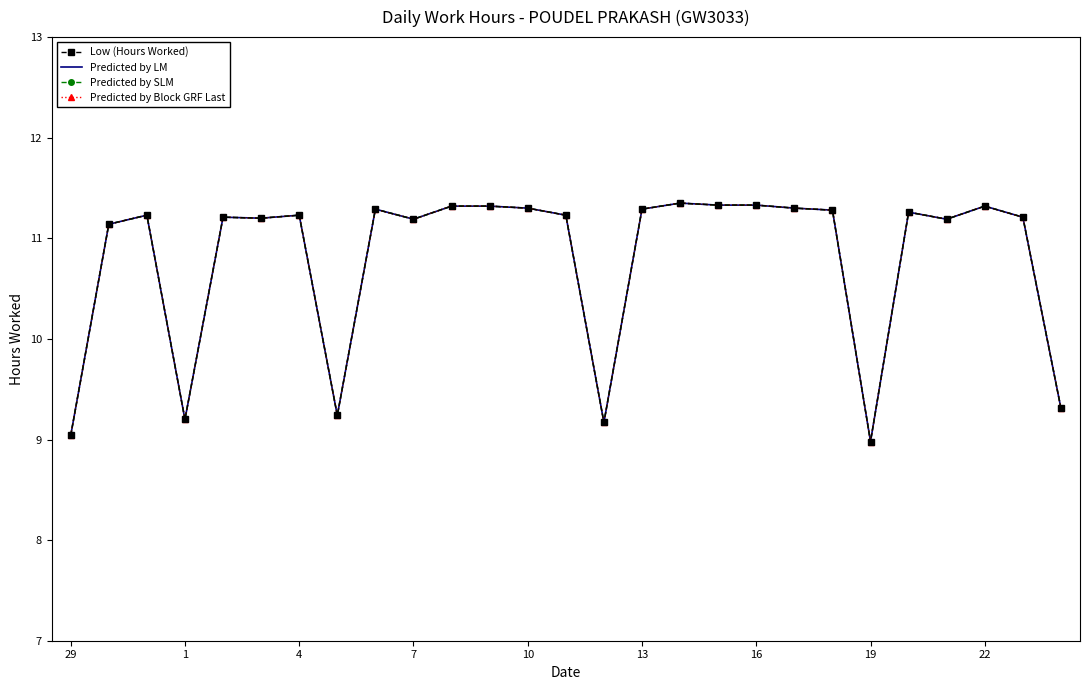

True or false: Predicted by Block GRF Last and Low (Hours Worked) intersect in this chart.

False